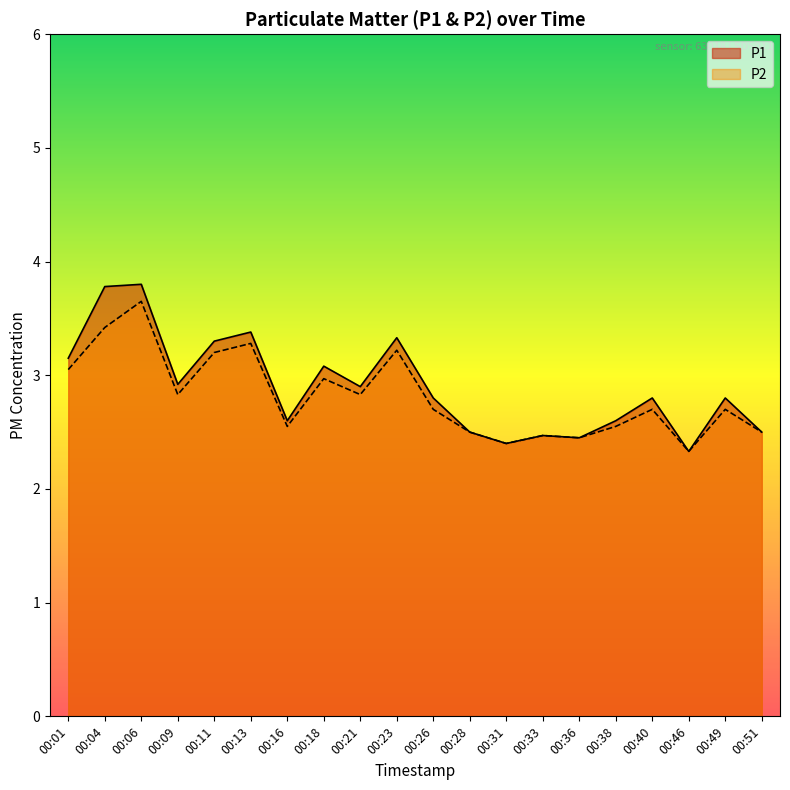

What is the minimum value for P2?

2.3